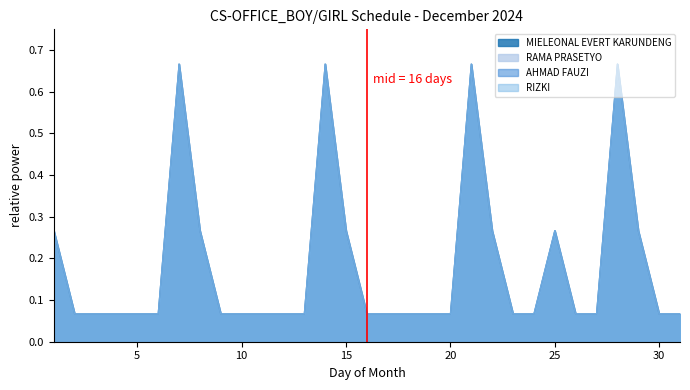

Rank the series at 27 from highest to lowest value.

MIELEONAL EVERT KARUNDENG, RAMA PRASETYO, AHMAD FAUZI, RIZKI